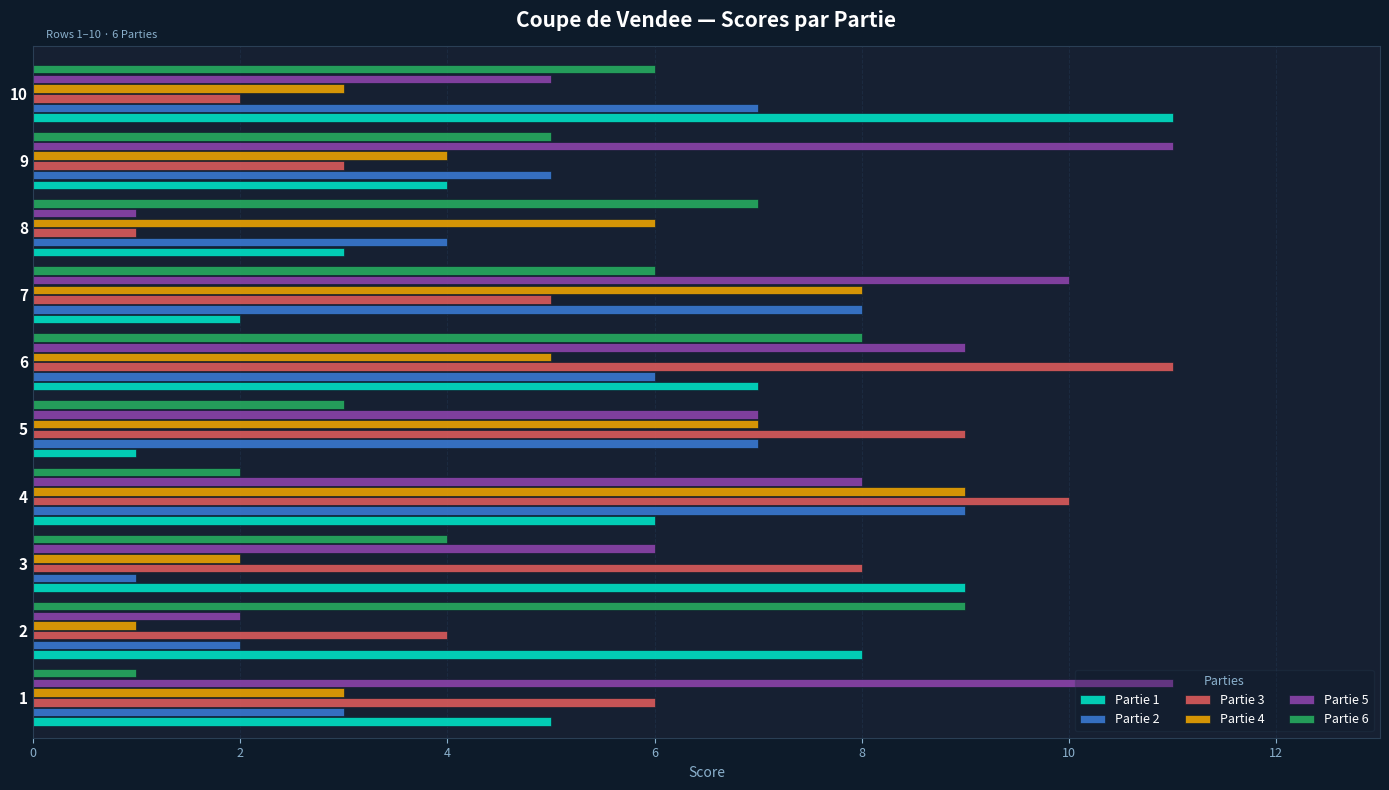

Rank the series at 6 from lowest to highest value.

Partie 4, Partie 2, Partie 1, Partie 6, Partie 5, Partie 3